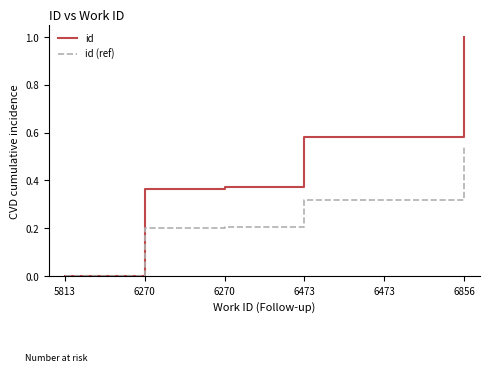

How many categories are shown in the chart?

6